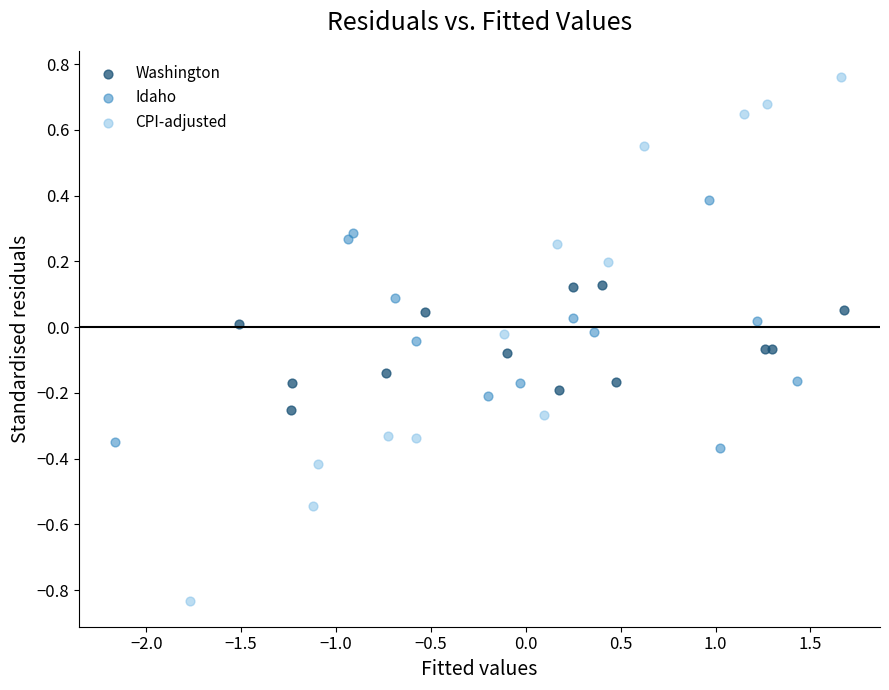

Which series has the widest spread of Y values?

CPI-adjusted